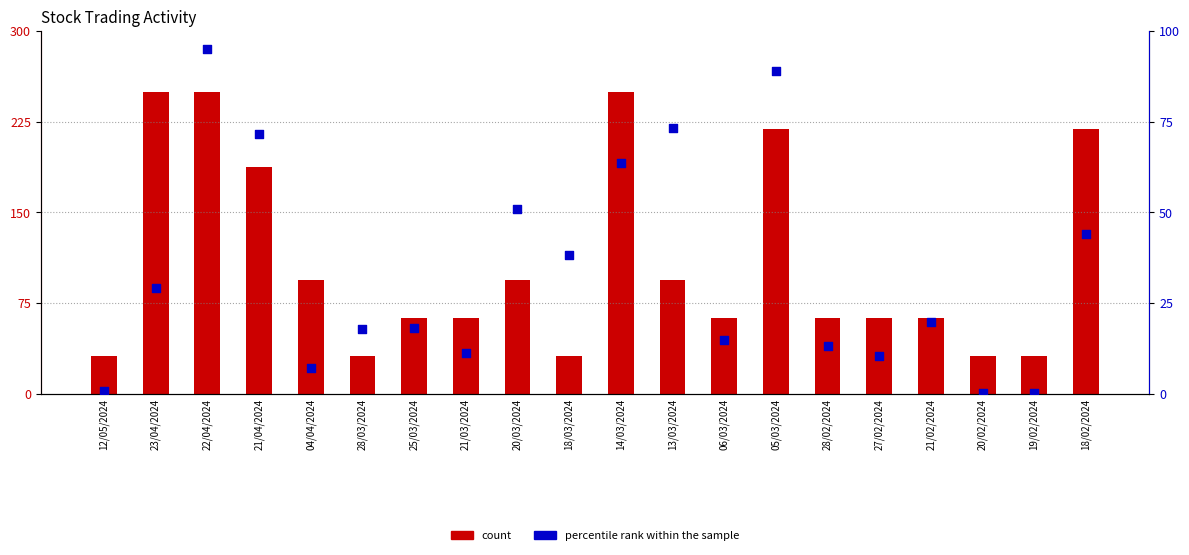

At which category is the sum across all series the highest?

22/04/2024